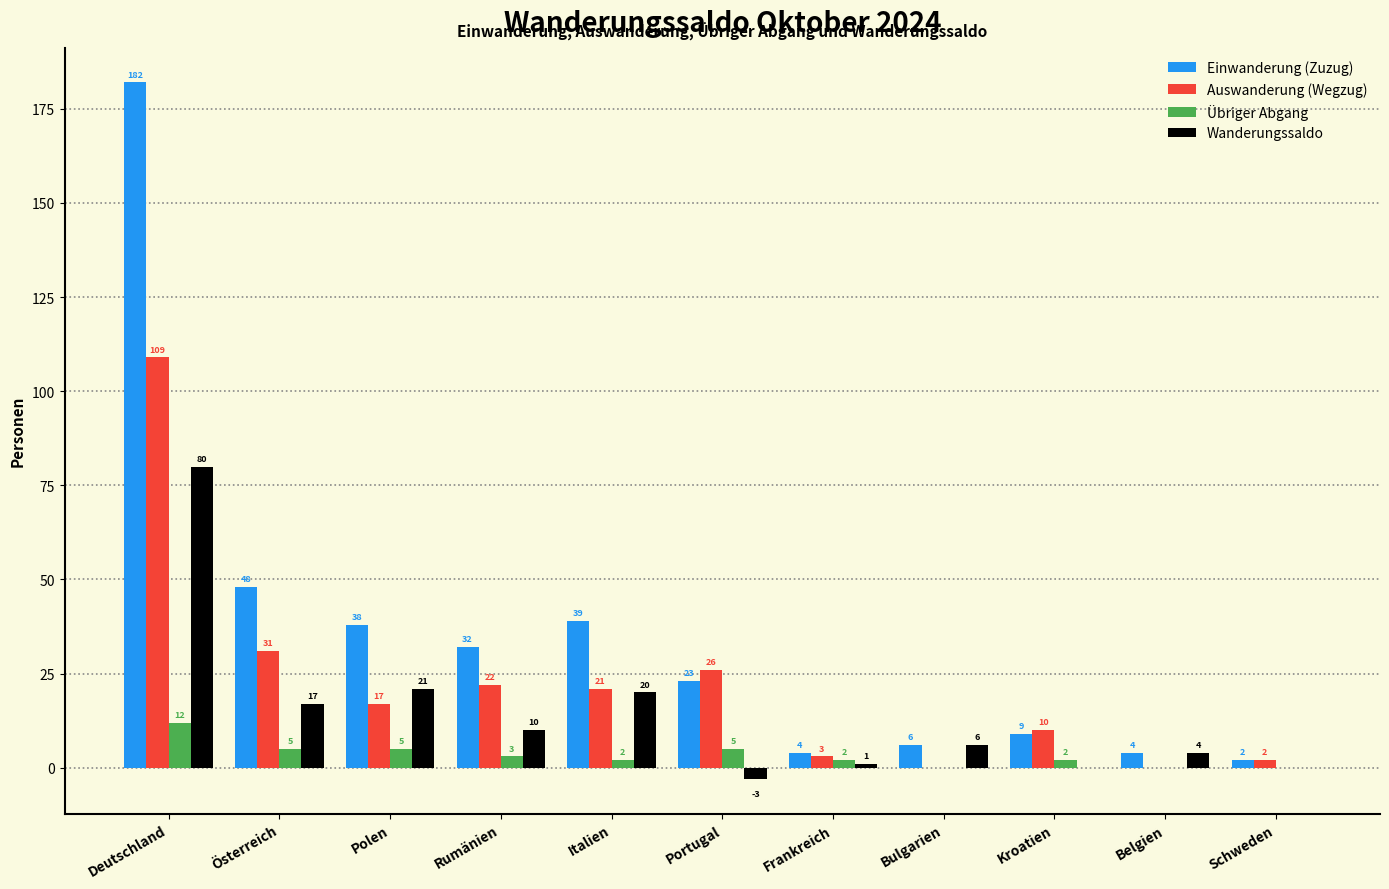

What is the sum of the Auswanderung (Wegzug) values at Italien and Bulgarien?

21